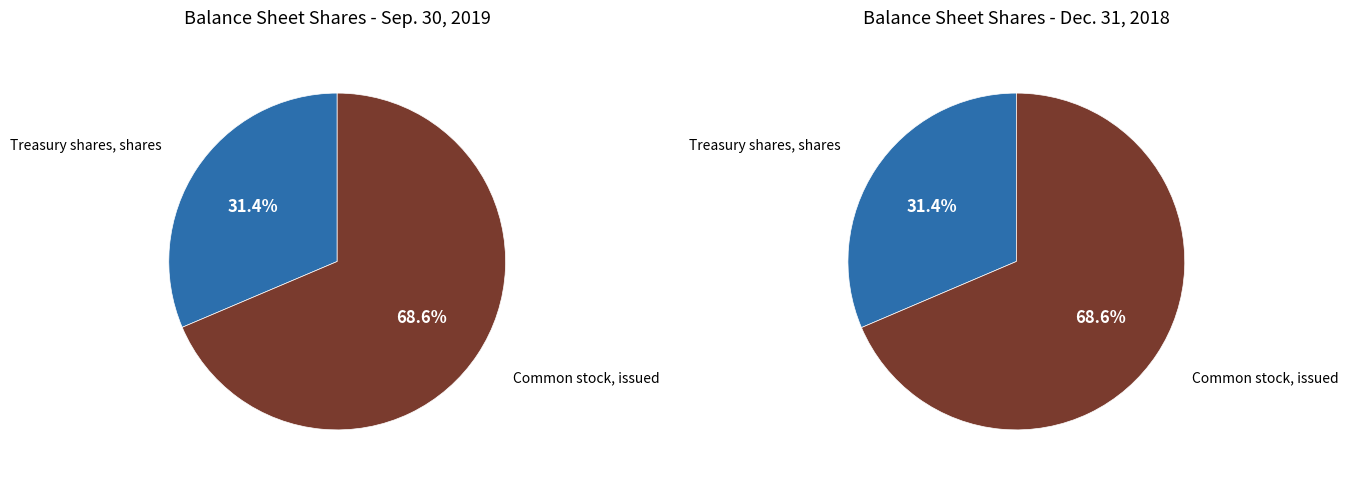

What is the total percentage of Treasury shares, shares and Common stock, issued?

100.0%